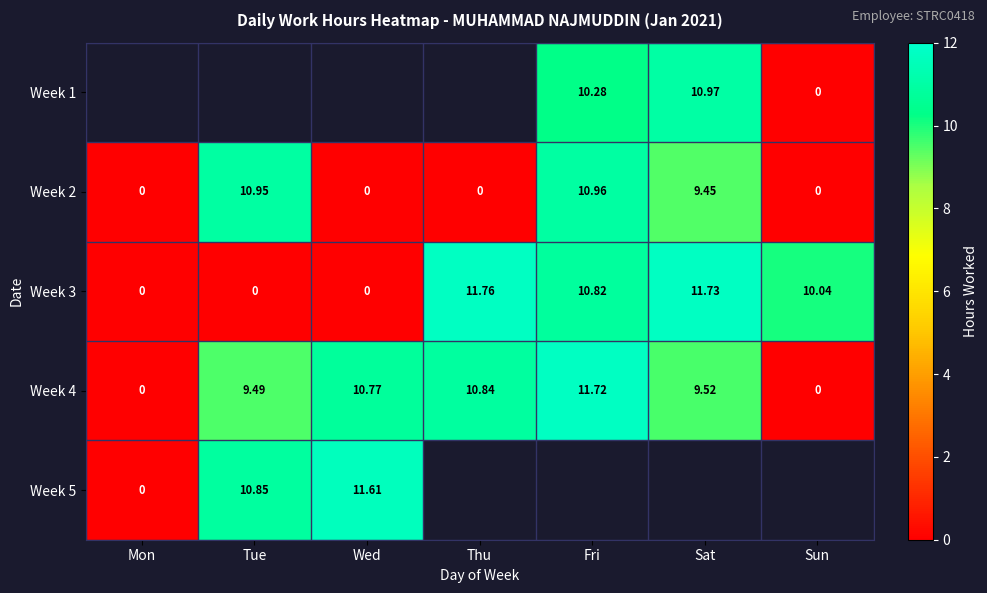

What is the difference between the maximum and minimum values in the Week 2 series?

11.0